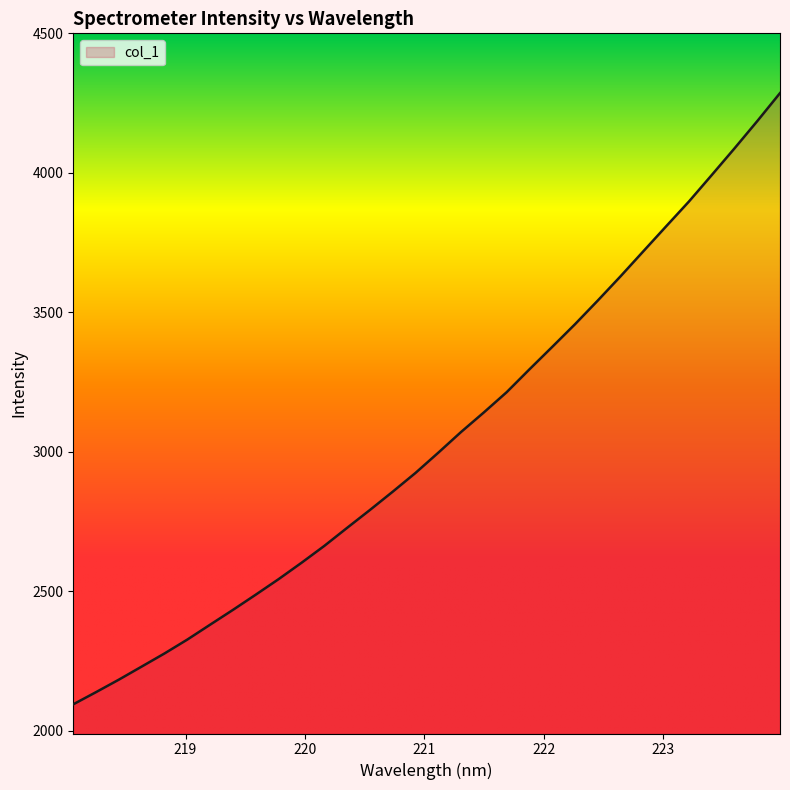

The value at 219.3979 is 3672.5. True or false?

False